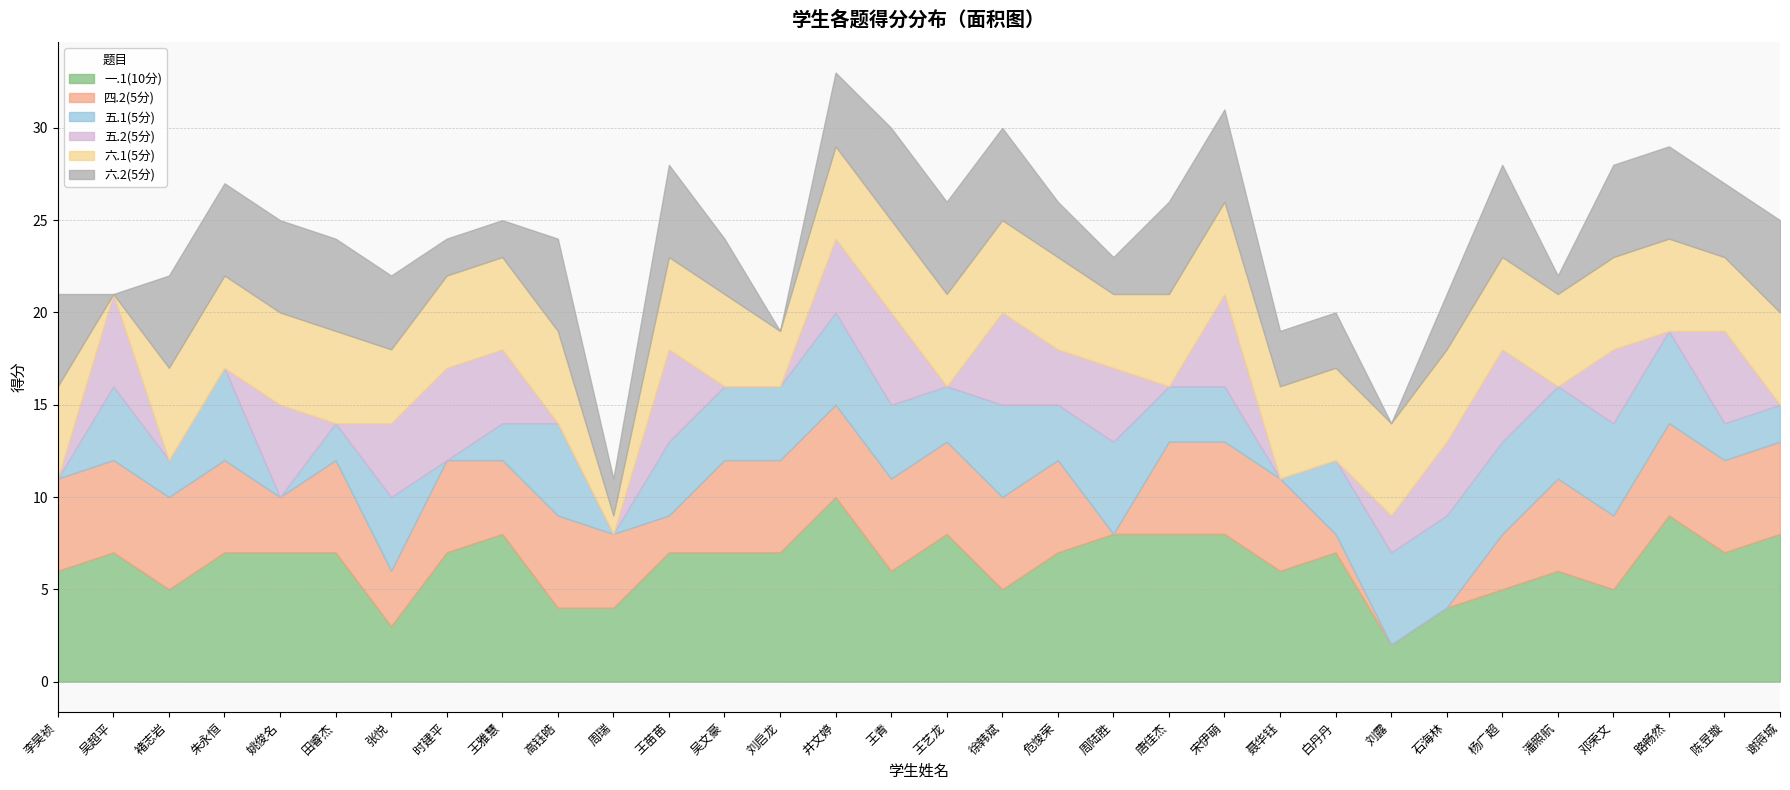

True or false: 一.1(10分) has more than 0 points higher than both neighbors.

True